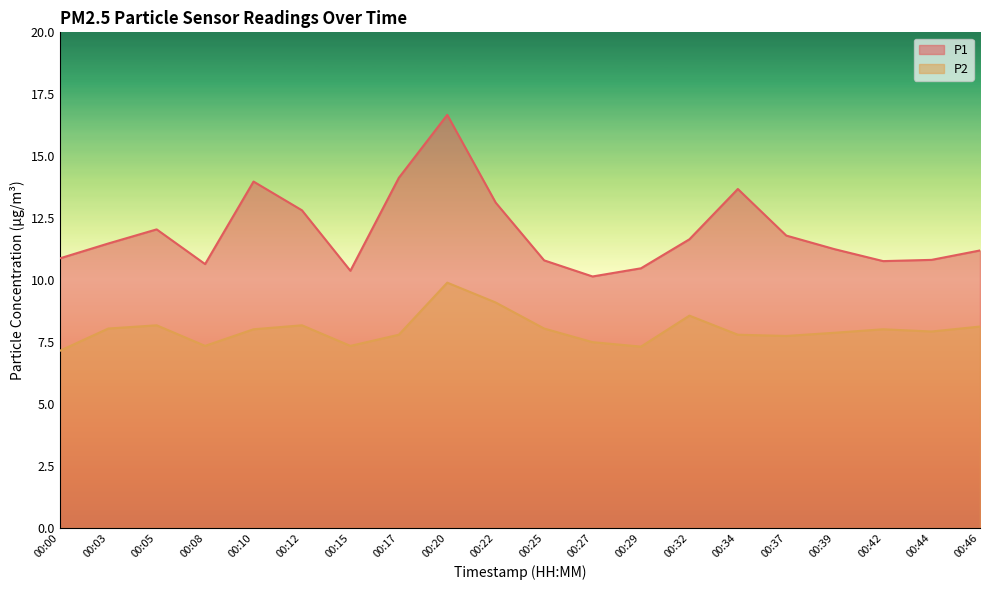

What is the sum of the P2 values at 00:34 and 00:44?

15.7